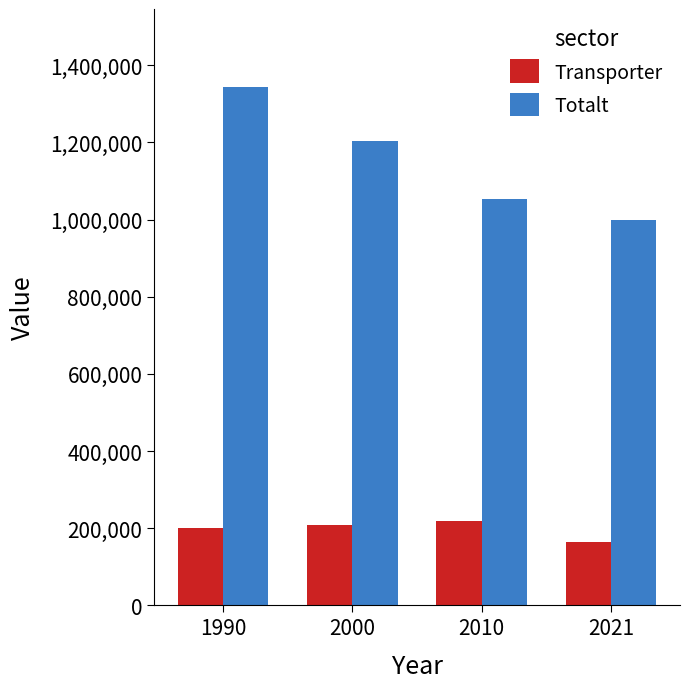

Count the Totalt values in the range 1054200 to 1344140.

3